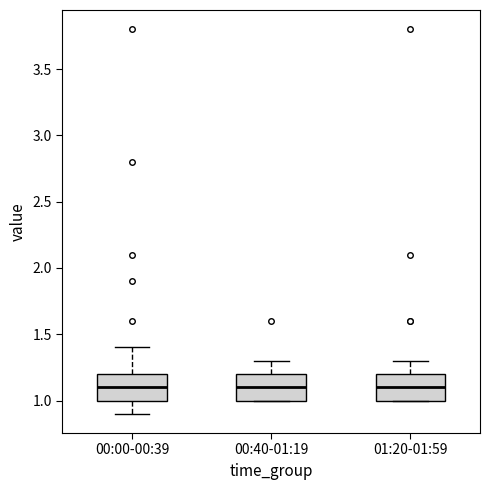

Reading left to right, read every box against the y-axis: the position of its median line, the range the box covers, and the ends of its whiskers. The values are not printed on the chart, so give them approximately, as read against the axis.

00:00-00:39: median 1.1, box 1.0 to 1.2, whiskers 0.9 to 1.4
00:40-01:19: median 1.1, box 1.0 to 1.2, whiskers 1.0 to 1.3
01:20-01:59: median 1.1, box 1.0 to 1.2, whiskers 1.0 to 1.3